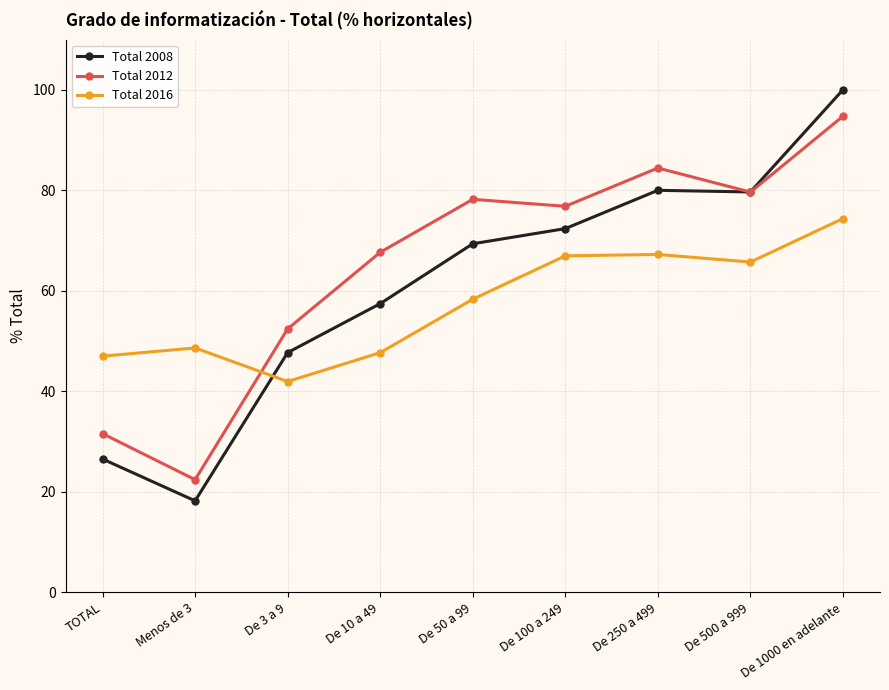

At which category is the sum across all series the highest?

De 1000 en adelante